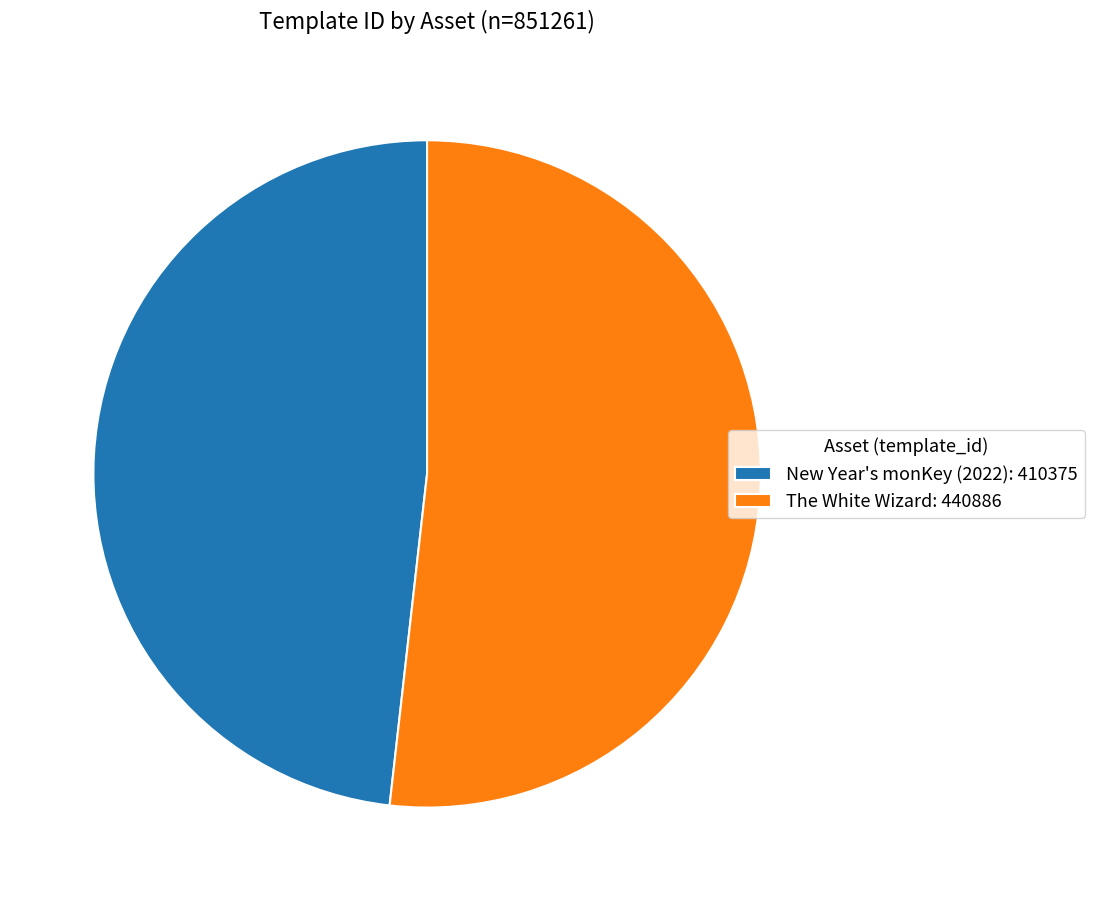

What is the smallest slice in the pie chart?

New Year's monKey (2022)